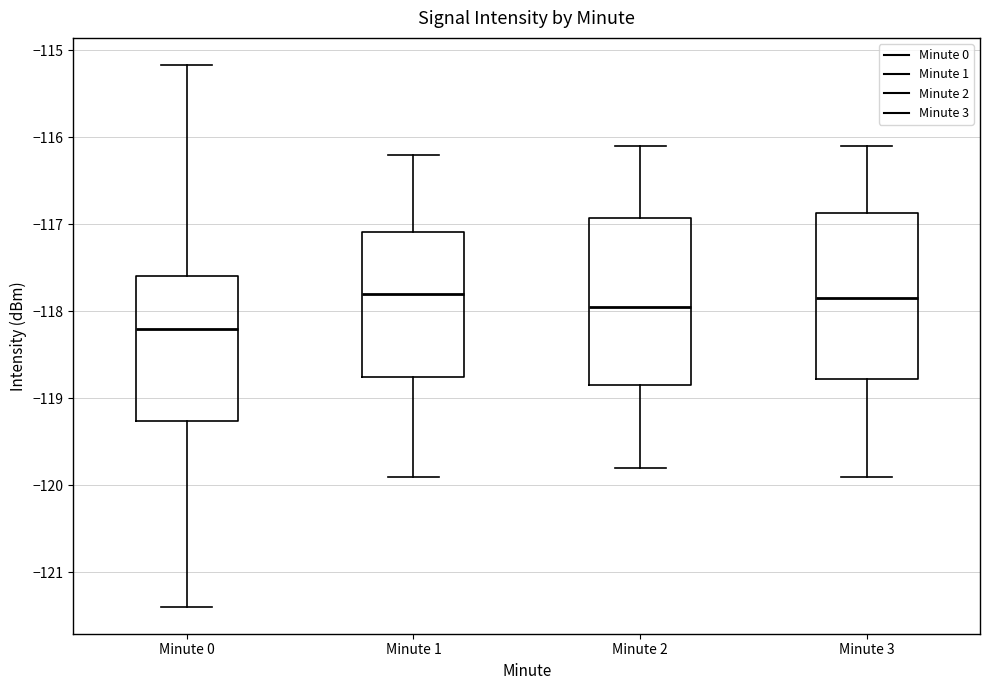

Where does the median line of the box for Minute 3 sit on the y-axis? The values are not printed on the chart, so give them approximately, as read against the axis.

-117.8